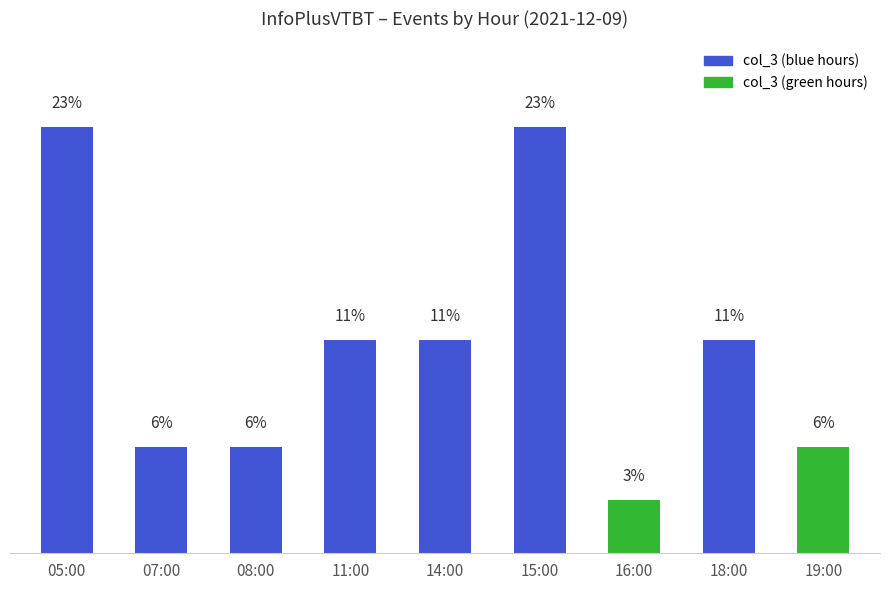

What position from the left is 11:00?

4